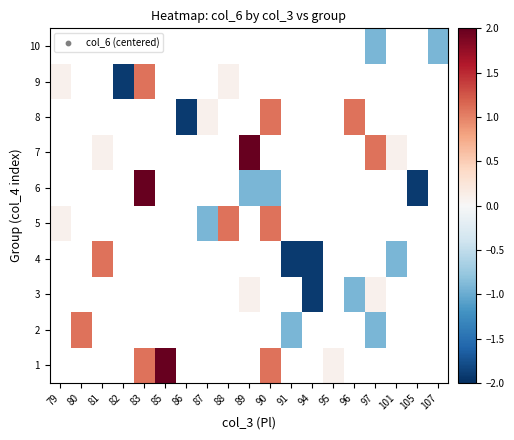

How many values in the 3 series exceed 0?

2